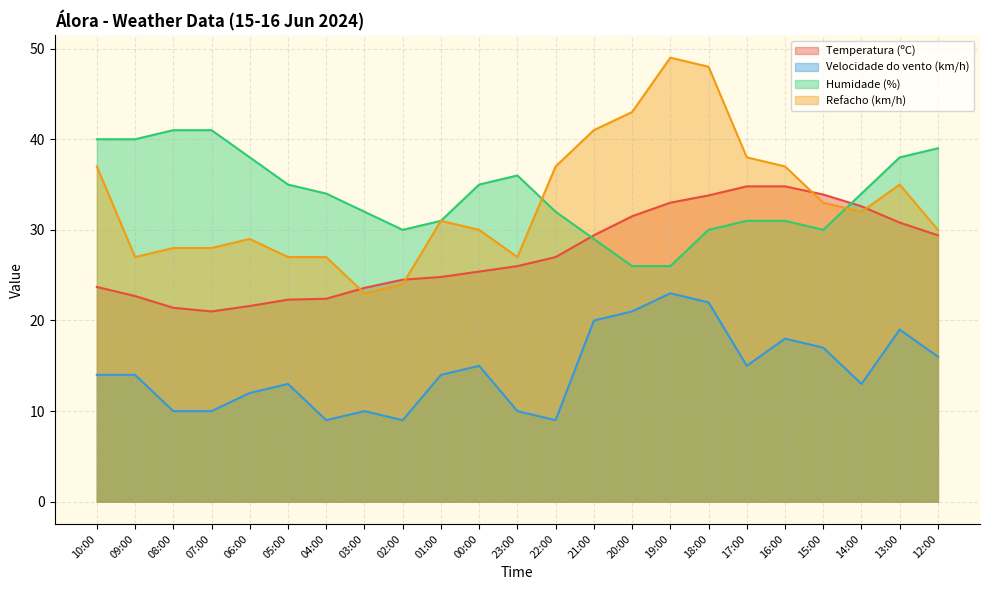

How many lines are shown in the chart?

4